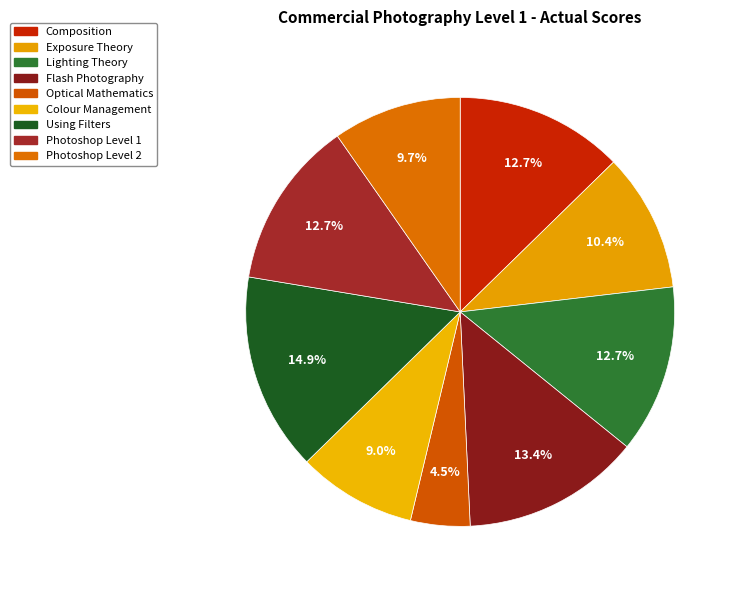

How many slices are in this pie chart?

9